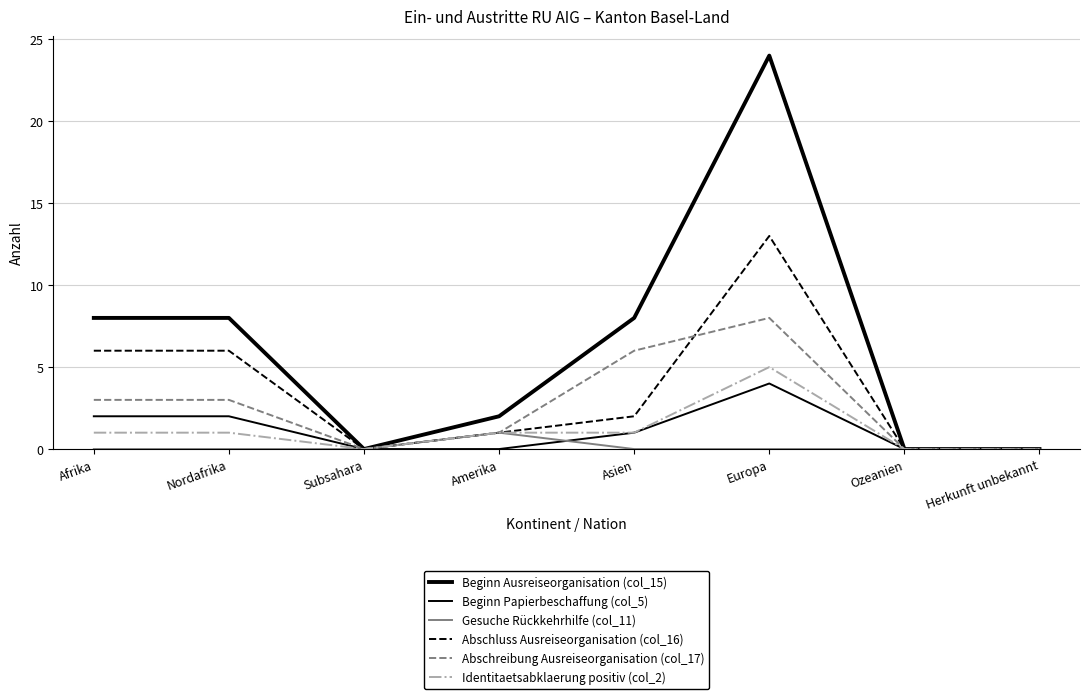

How many lines are shown in the chart?

6